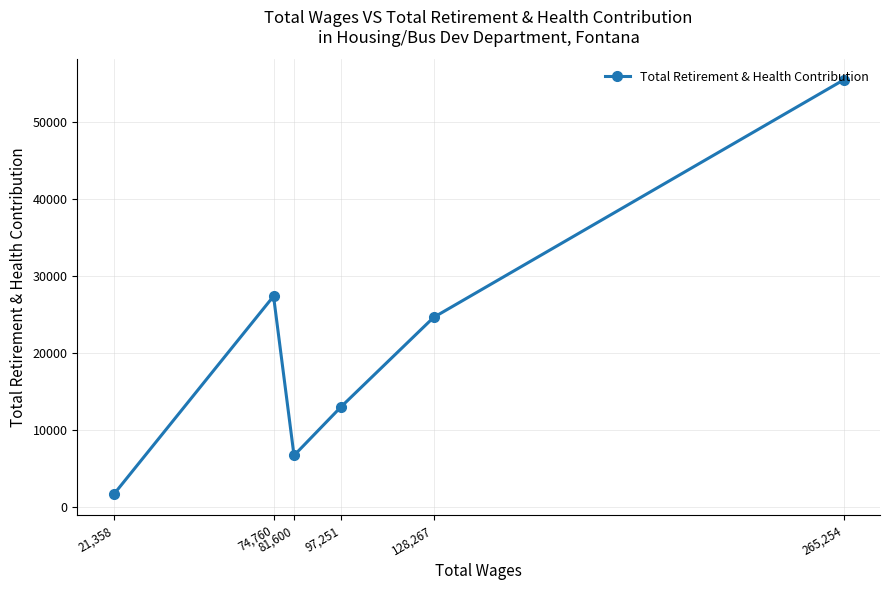

Where is the first local maximum?

74,760